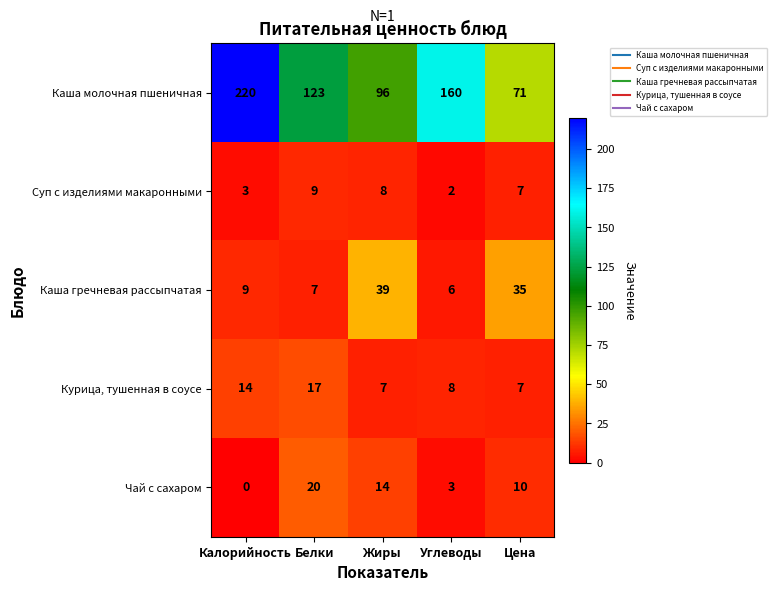

Reading left to right, list all the values displayed in this chart.

Каша молочная пшеничная: 220	123	96	160	71
Суп с изделиями макаронными: 3	9	8	2	7
Каша гречневая рассыпчатая: 9	7	39	6	35
Курица, тушенная в соусе: 14	17	7	8	7
Чай с сахаром: 0	20	14	3	10